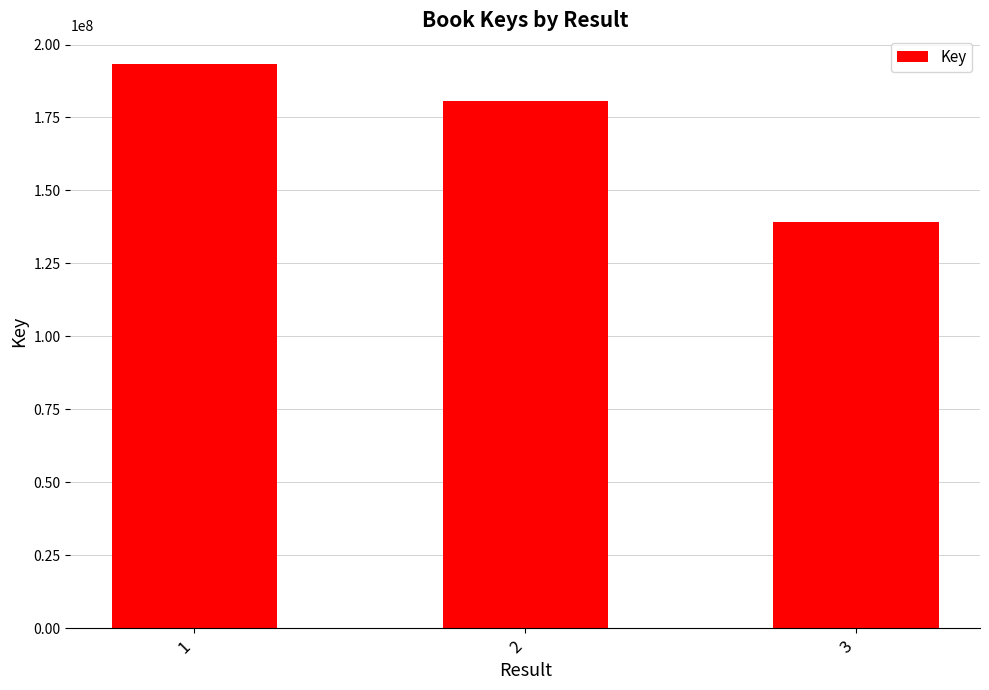

What is the change in value from 1 to 2?

-12695878